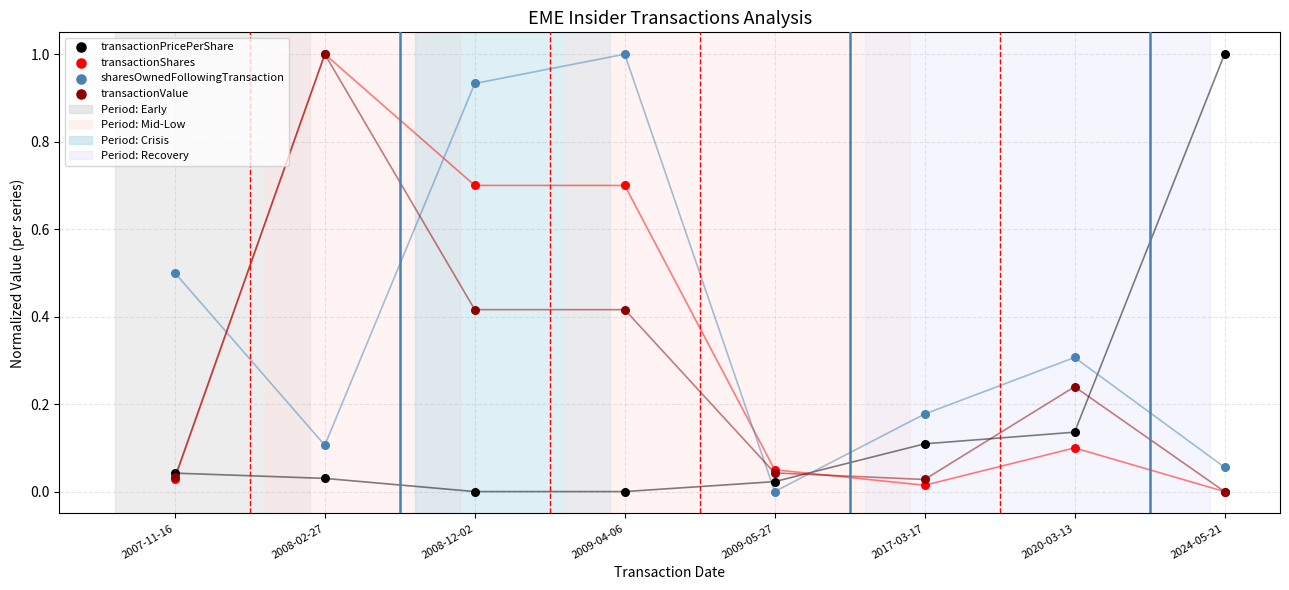

Which series has the widest spread of Y values?

transactionPricePerShare